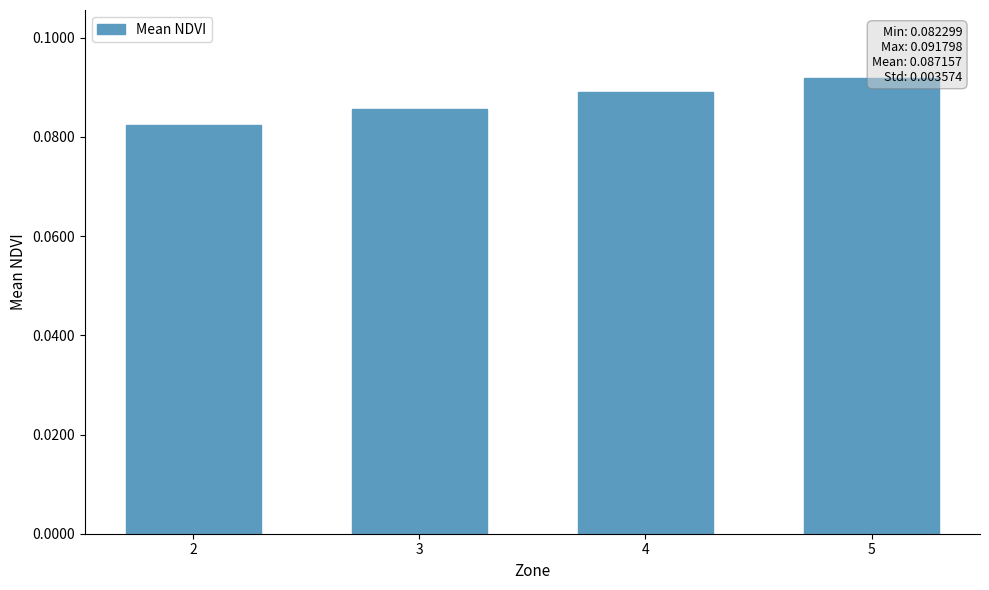

Count the values in the range 0 to 1.

4